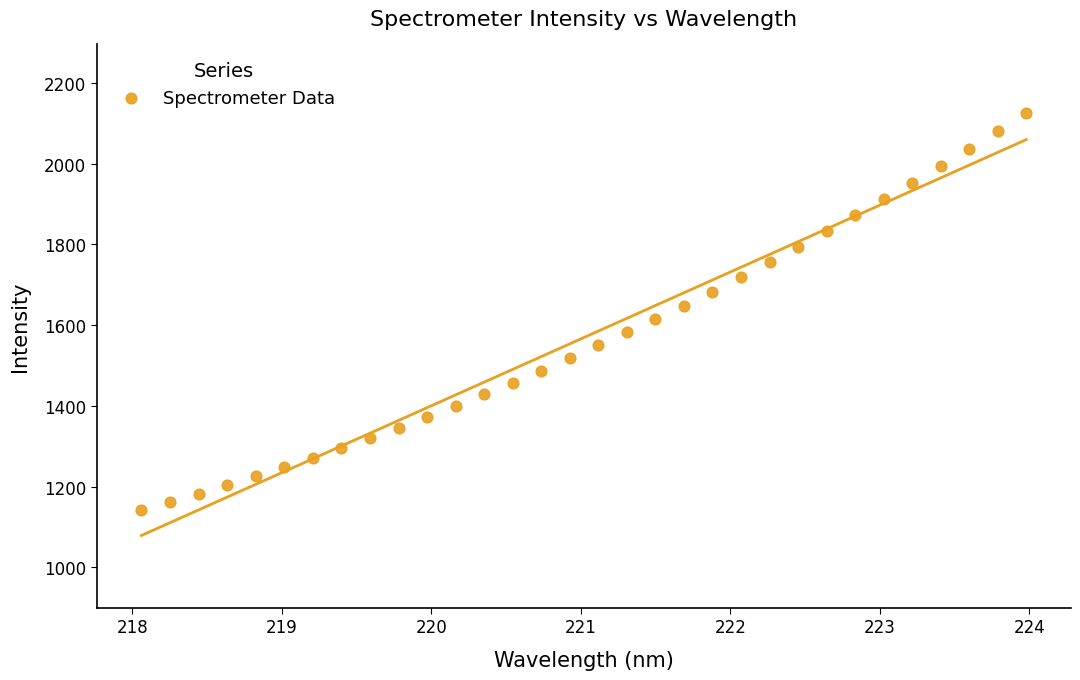

What is the range of X values (max minus min)?

5.9